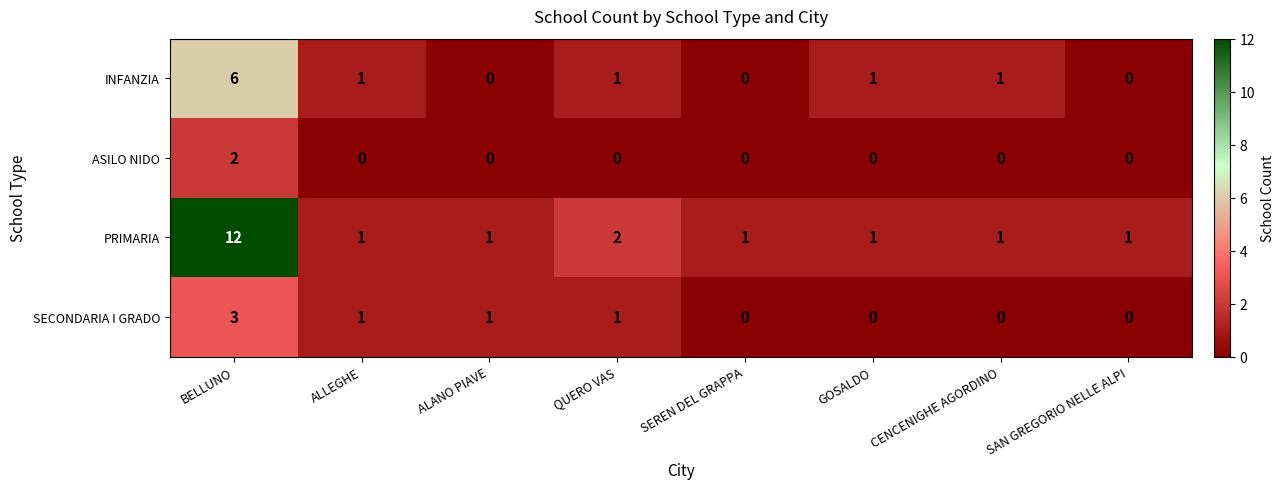

What is the total value across all series at CENCENIGHE AGORDINO?

2